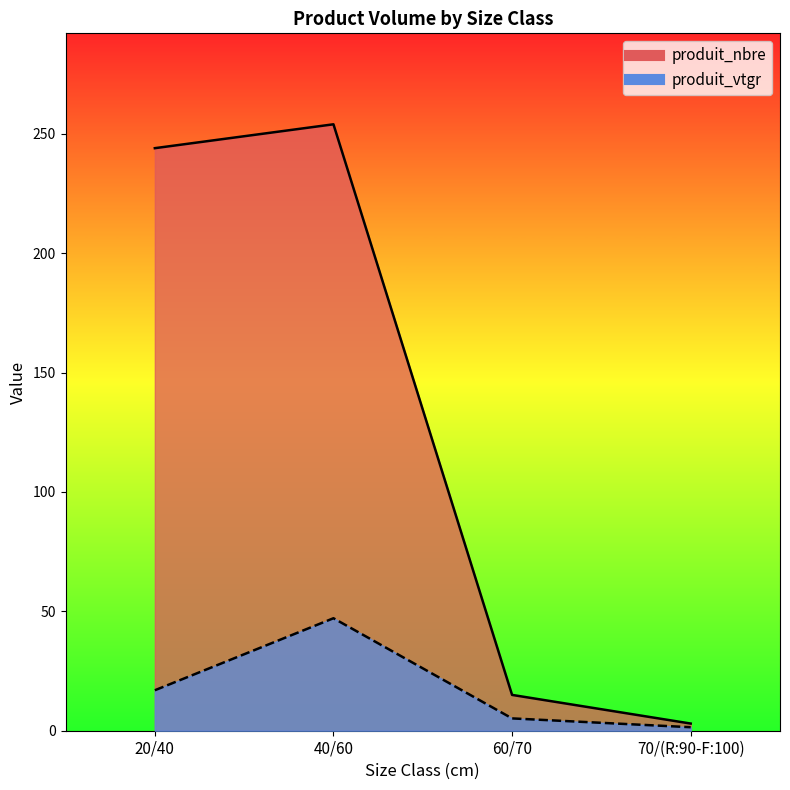

Rank the categories by produit_nbre value from highest to lowest.

40/60, 20/40, 60/70, 70/(R:90-F:100)